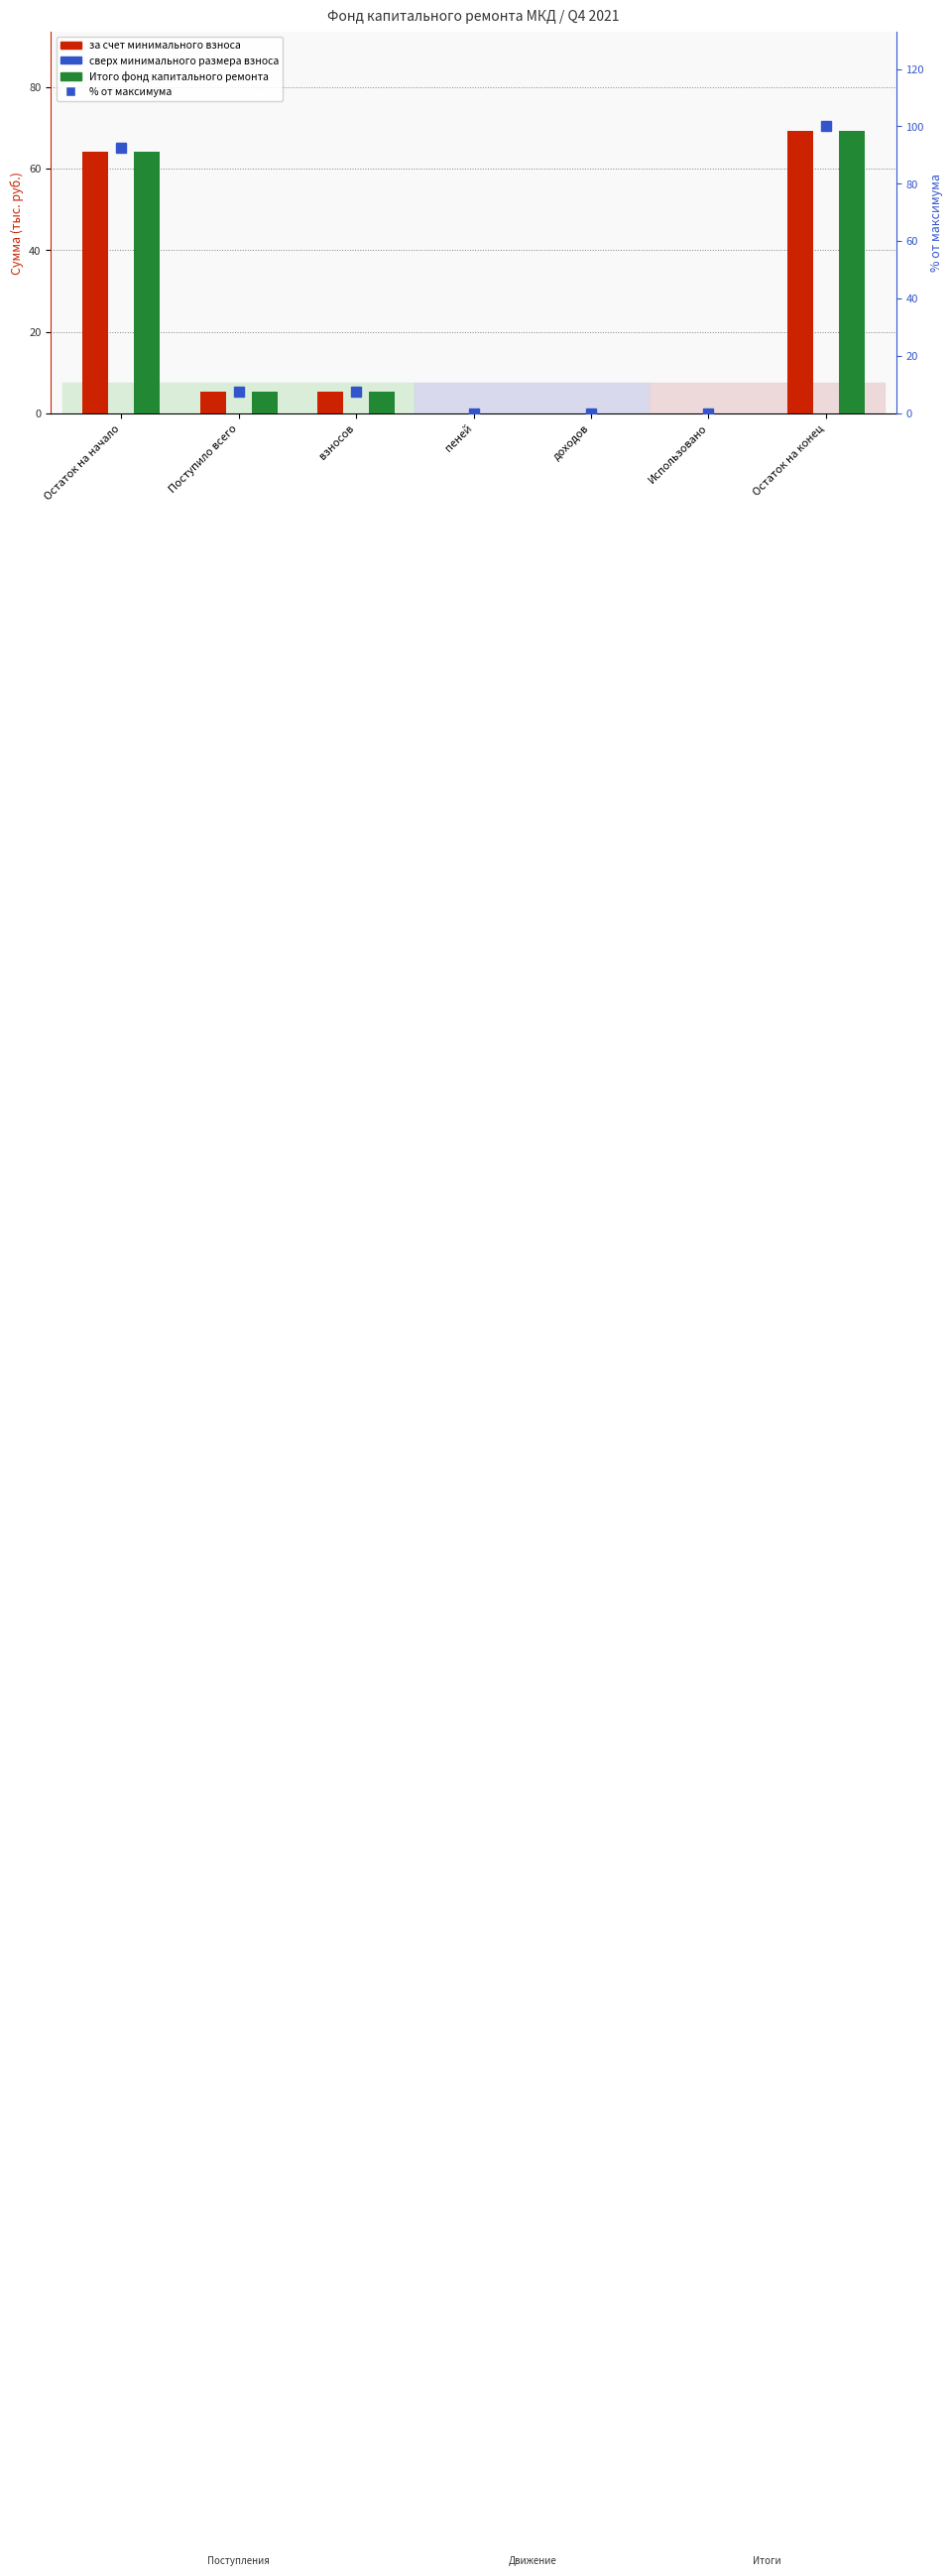

What is the difference between the Итого фонд капитального ремонта values at Поступило всего and пеней?

5.2